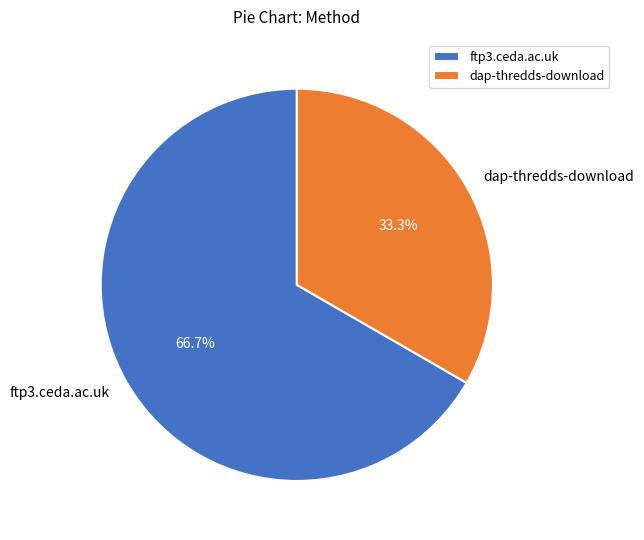

How many segments does this pie chart have?

2